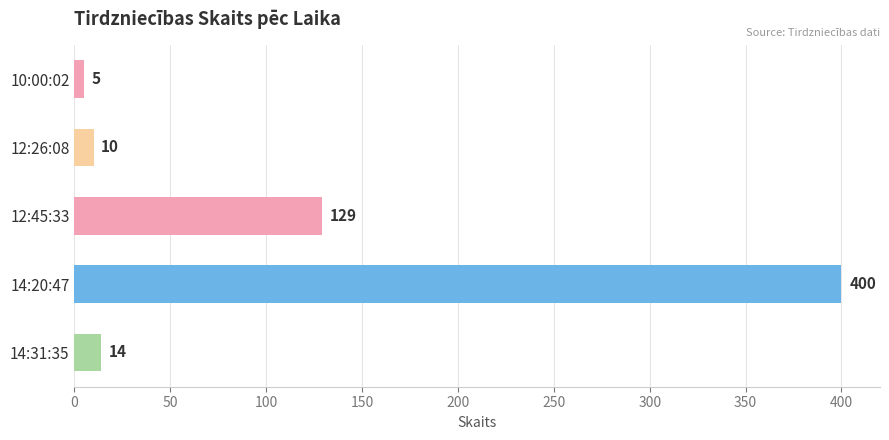

Which label corresponds to the largest value in the chart?

14:20:47